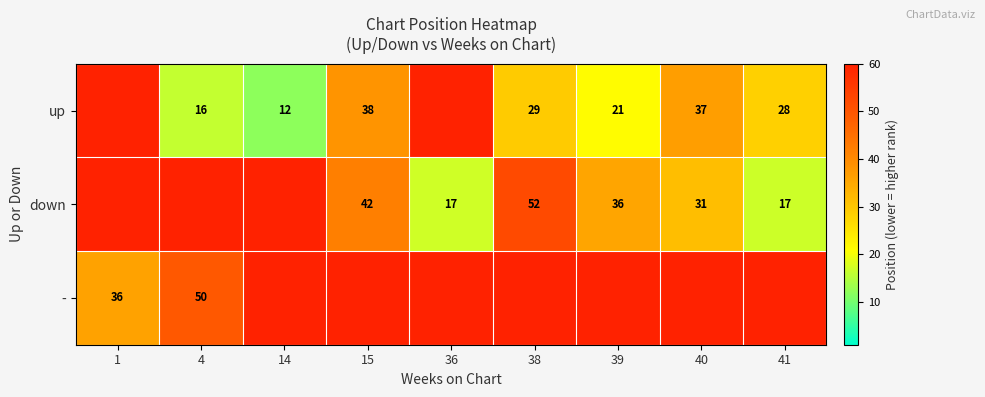

How many categories are shown in the chart?

9